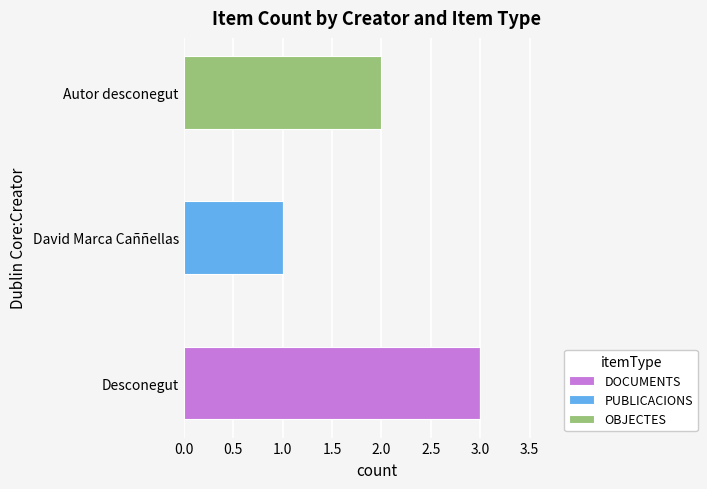

What are all the series names shown in the legend?

DOCUMENTS, PUBLICACIONS, OBJECTES